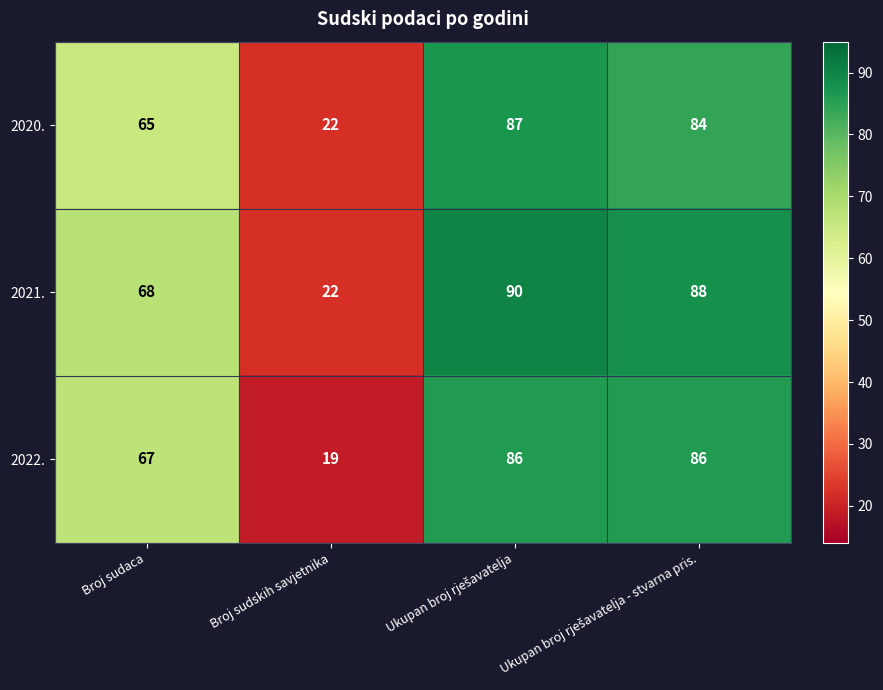

Which series has the largest range (max minus min)?

2021.